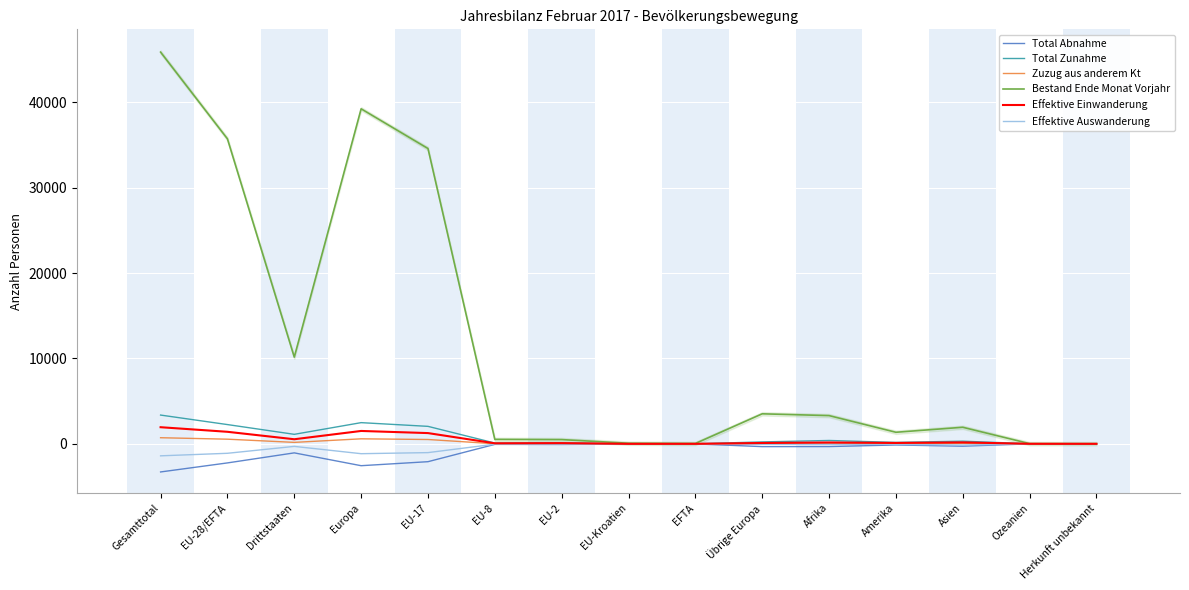

Reading left to right, transcribe all the data shown in this chart.

Total Abnahme: Gesamttotal=-3292	EU-28/EFTA=-2234	Drittstaaten=-1058	Europa=-2560	EU-17=-2090	EU-8=-63	EU-2=-73	EU-Kroatien=-3	EFTA=-5	Übrige Europa=-326	Afrika=-320	Amerika=-134	Asien=-273	Ozeanien=-2	Herkunft unbekannt=-3
Total Zunahme: Gesamttotal=3369	EU-28/EFTA=2256	Drittstaaten=1113	Europa=2482	EU-17=2047	EU-8=93	EU-2=109	EU-Kroatien=3	EFTA=4	Übrige Europa=226	Afrika=394	Amerika=169	Asien=312	Ozeanien=9	Herkunft unbekannt=3
Zuzug aus anderem Kt: Gesamttotal=716	EU-28/EFTA=545	Drittstaaten=171	Europa=588	EU-17=509	EU-8=10	EU-2=25	EU-Kroatien=0	EFTA=1	Übrige Europa=43	Afrika=54	Amerika=28	Asien=46	Ozeanien=0	Herkunft unbekannt=0
Bestand Ende Monat Vorjahr: Gesamttotal=45872	EU-28/EFTA=35715	Drittstaaten=10157	Europa=39231	EU-17=34582	EU-8=522	EU-2=496	EU-Kroatien=73	EFTA=42	Übrige Europa=3516	Afrika=3306	Amerika=1355	Asien=1940	Ozeanien=24	Herkunft unbekannt=16
Effektive Einwanderung: Gesamttotal=1947	EU-28/EFTA=1410	Drittstaaten=537	Europa=1509	EU-17=1259	EU-8=63	EU-2=84	EU-Kroatien=2	EFTA=2	Übrige Europa=99	Afrika=158	Amerika=104	Asien=169	Ozeanien=6	Herkunft unbekannt=1
Effektive Auswanderung: Gesamttotal=-1405	EU-28/EFTA=-1107	Drittstaaten=-298	Europa=-1154	EU-17=-1028	EU-8=-40	EU-2=-35	EU-Kroatien=-1	EFTA=-3	Übrige Europa=-47	Afrika=-45	Amerika=-58	Asien=-147	Ozeanien=-1	Herkunft unbekannt=0